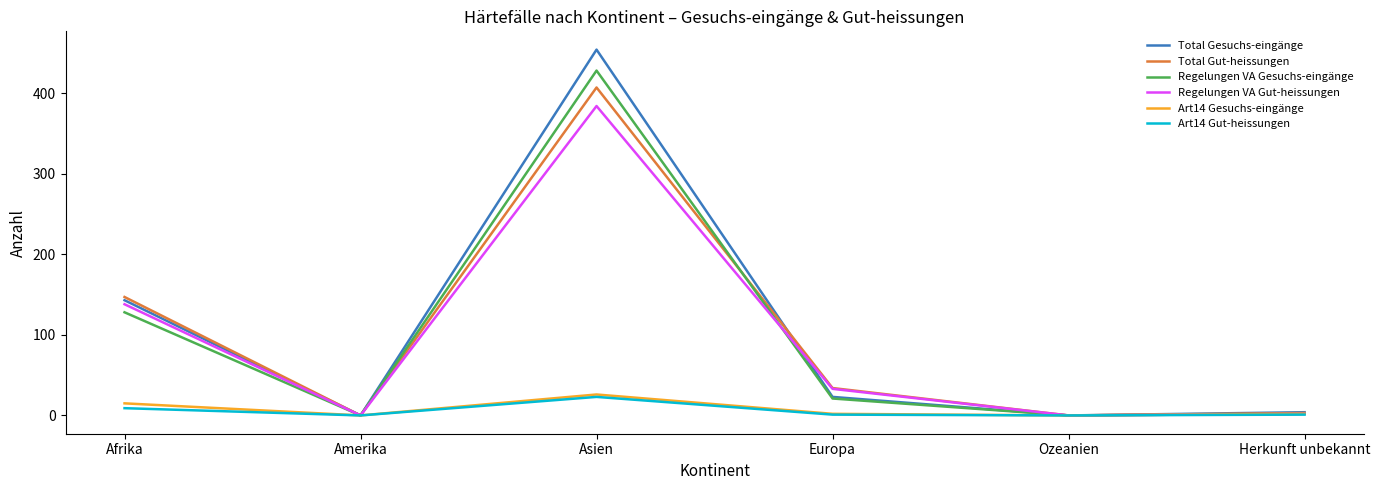

In Art14 Gut-heissungen, how many points are higher than both neighbors (excluding endpoints)?

1